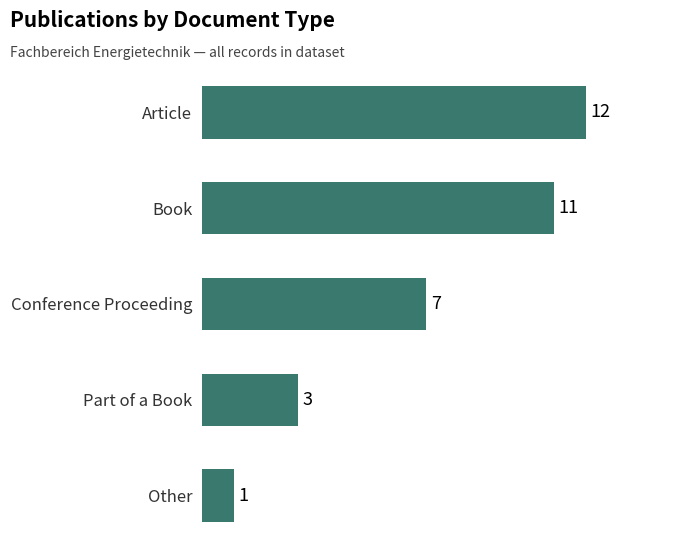

Rank the categories by value from lowest to highest.

Other, Part of a Book, Conference Proceeding, Book, Article